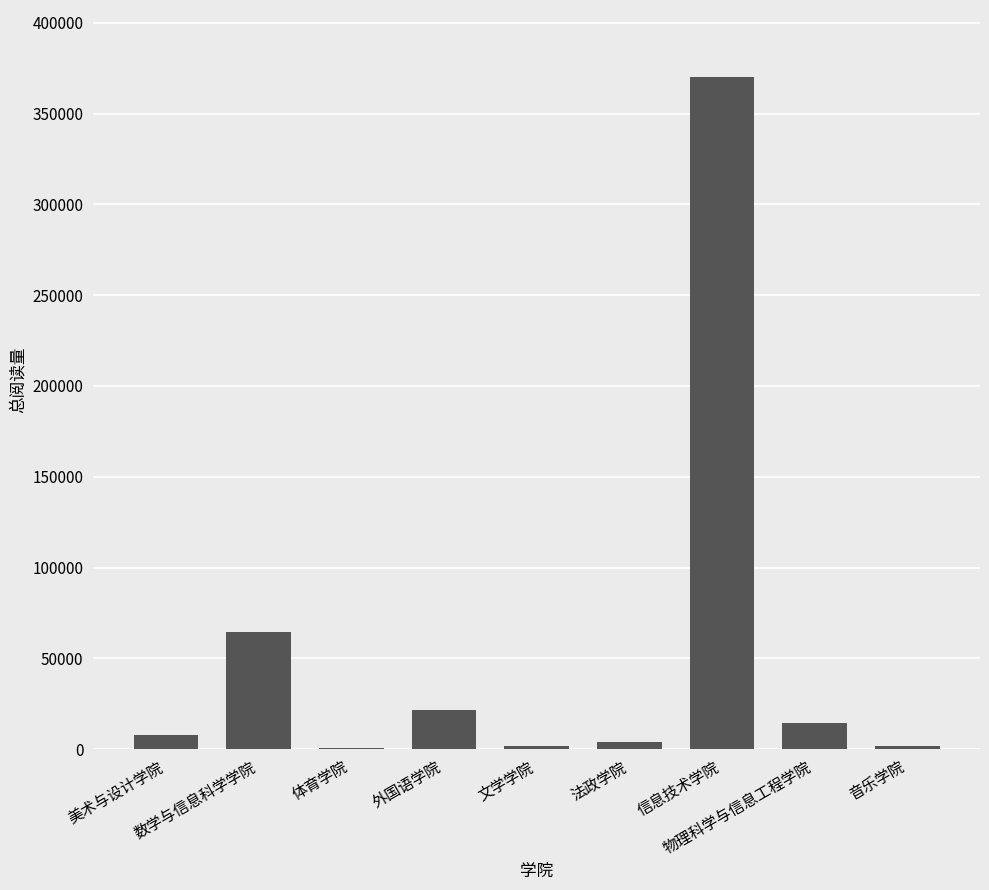

Are the bars horizontal?

No